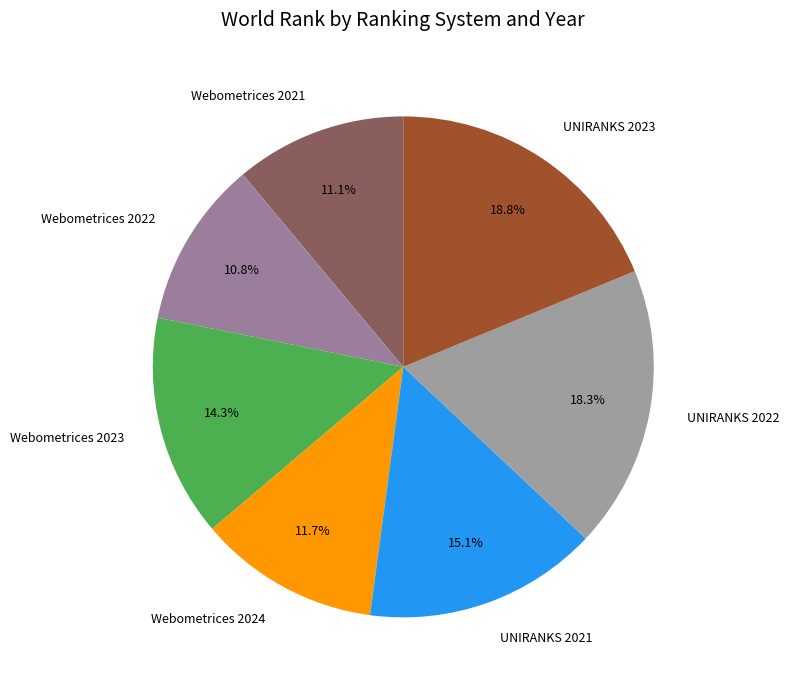

Which has a higher value, UNIRANKS 2023 or Webometrices 2024?

UNIRANKS 2023